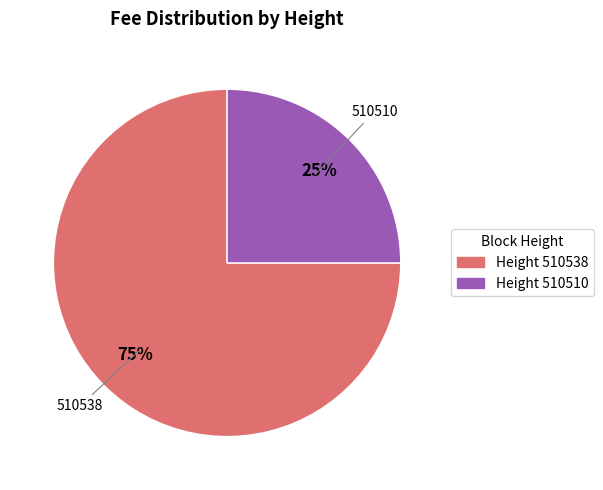

To the nearest percent, what is the difference between the largest and smallest slice percentages?

50%